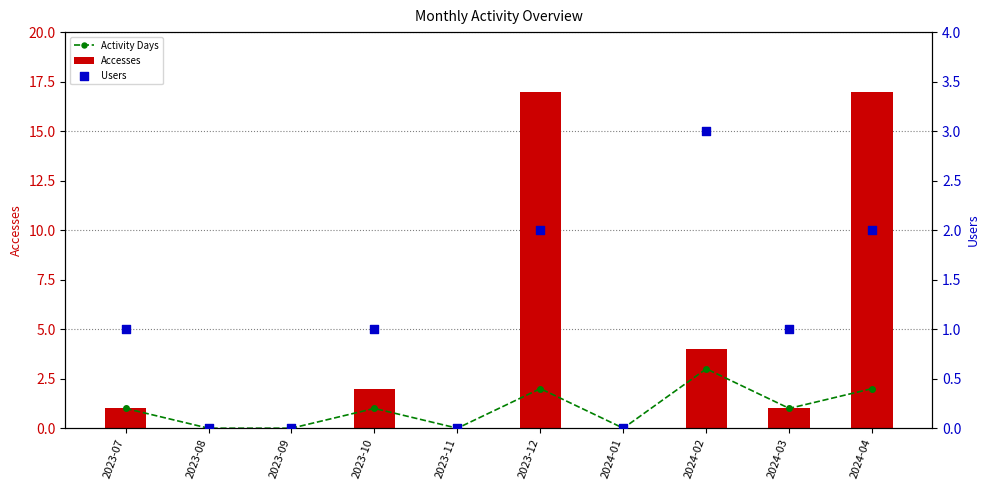

Is the value of Accesses at 2024-04 greater than the value of Activity Days at 2023-07?

Yes